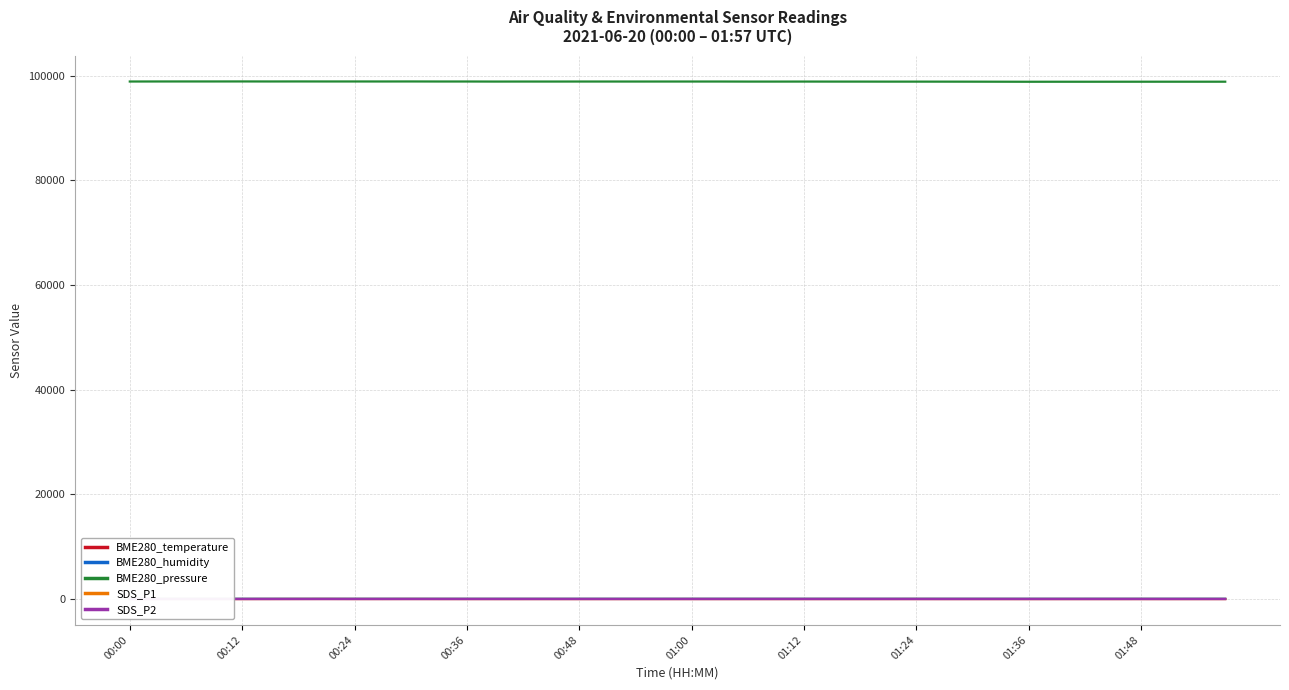

True or false: SDS_P2 and BME280_pressure intersect in this chart.

False